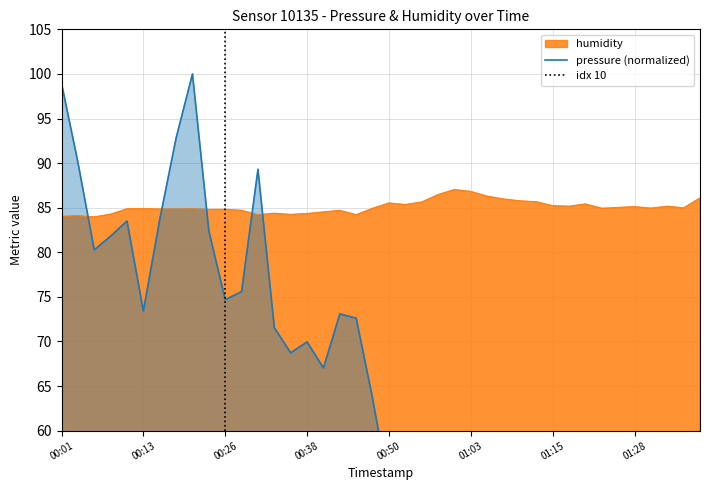

Which series ends up on top after the final intersection of humidity and pressure?

humidity